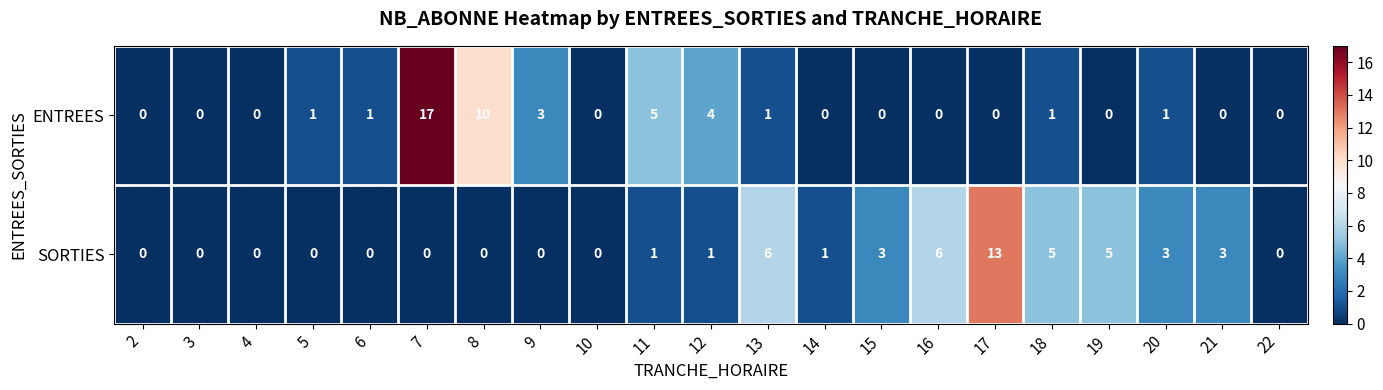

Which category has the highest value in the ENTREES series?

7